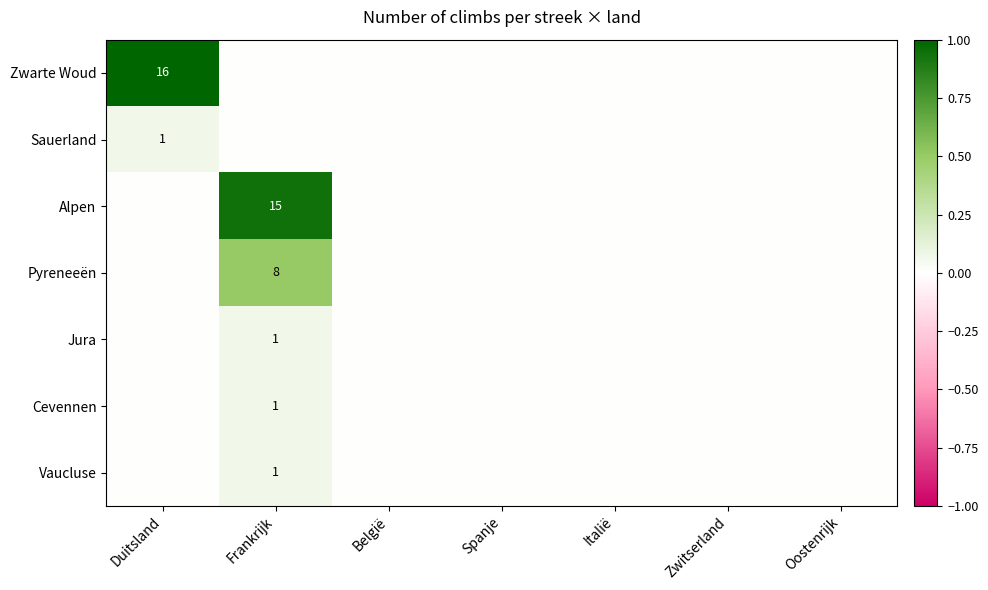

Count the number of categories in the chart.

7